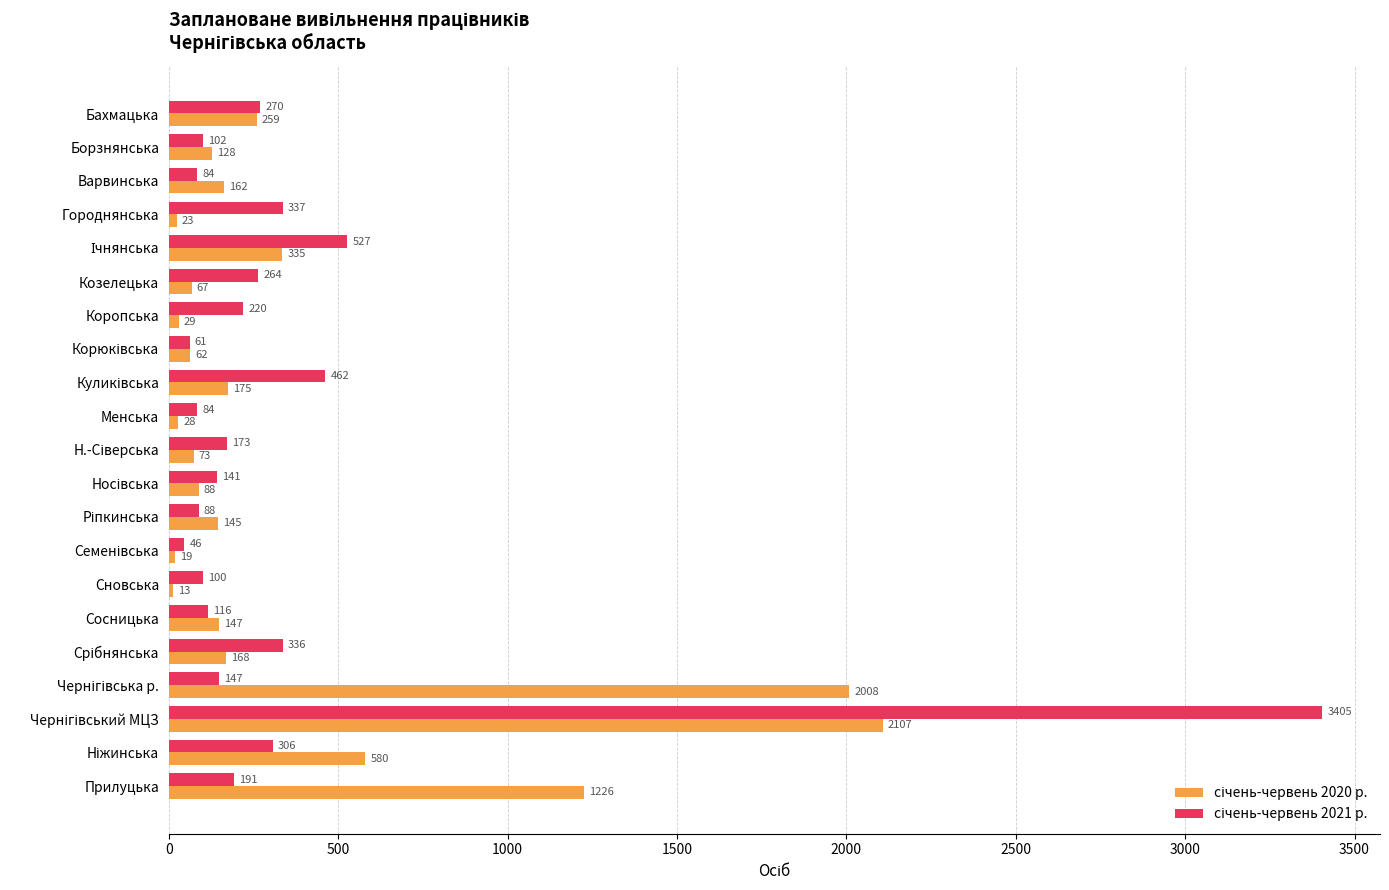

What is the total value across all series at Прилуцька?

1417